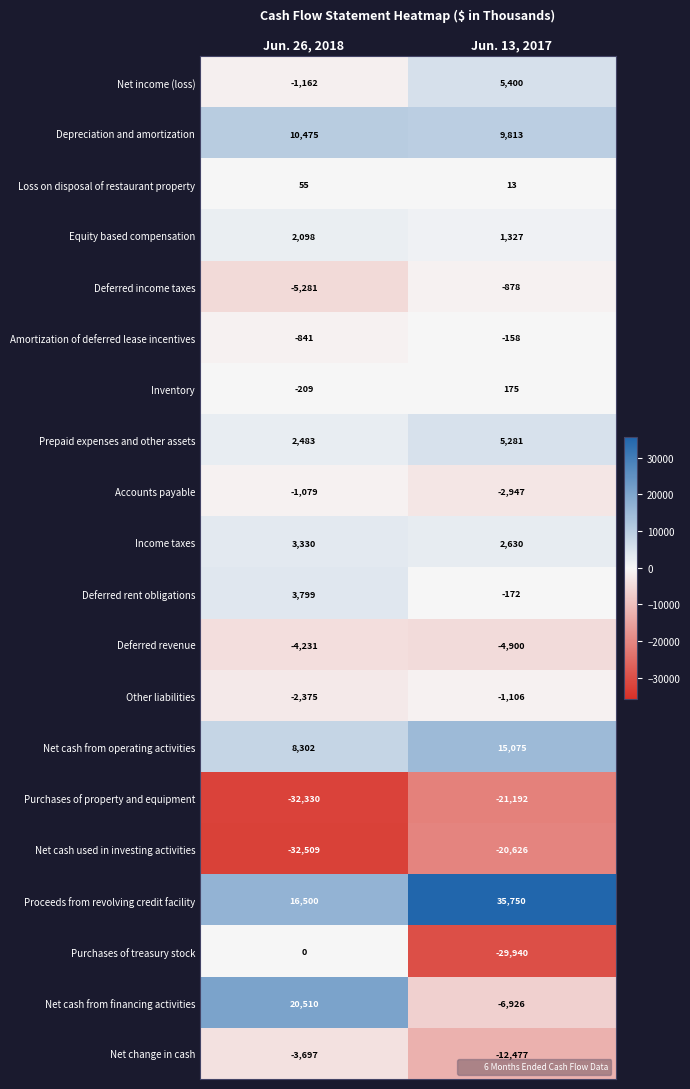

Where is Accounts payable nearest to the value -2013?

Jun. 26, 2018